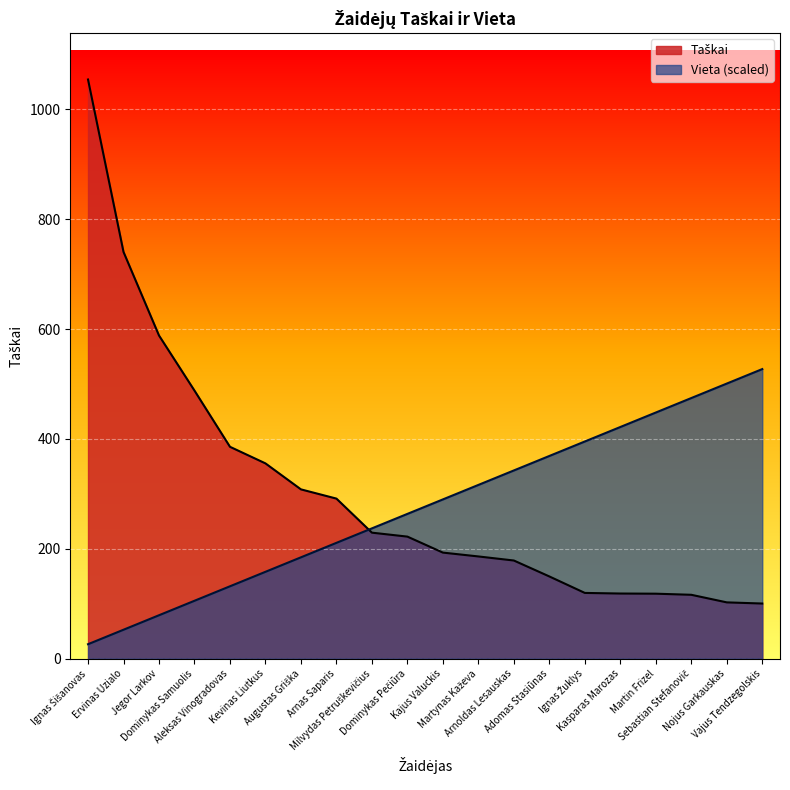

True or false: Taškai has more than 0 points higher than both neighbors.

False